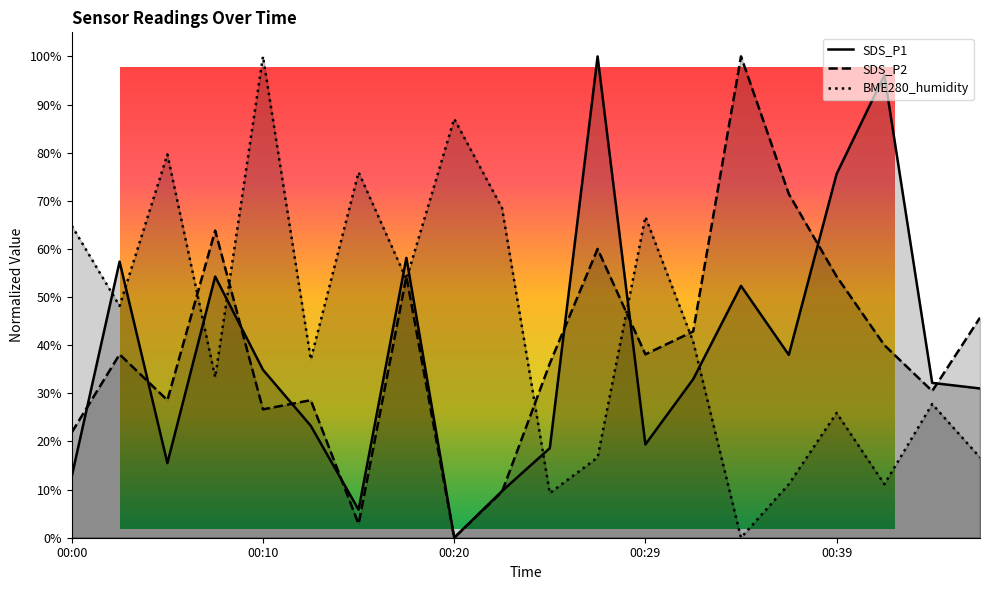

What value does the BME280_humidity series have at 00:27?

16.7